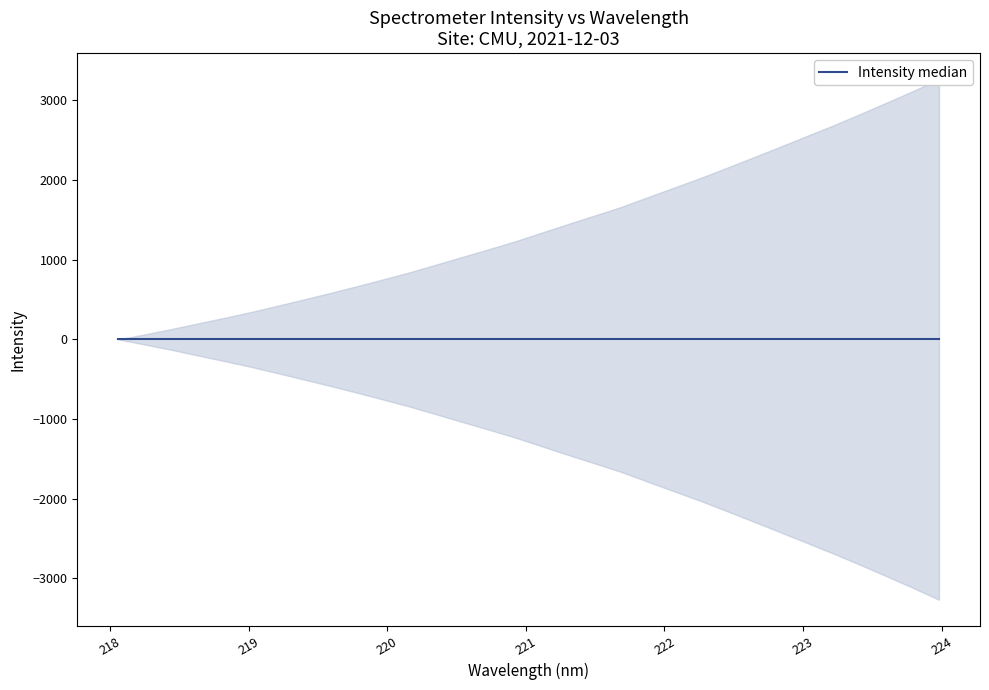

True or false: the data shows 3040.6 at 18.

False